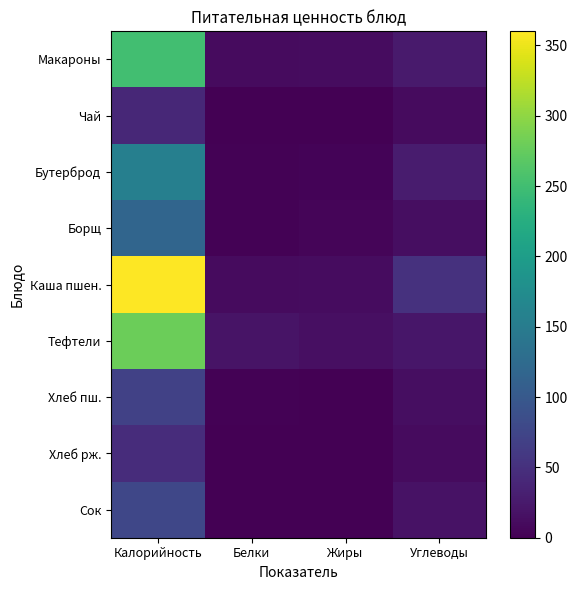

Which series has the largest range (max minus min)?

Каша пшен.